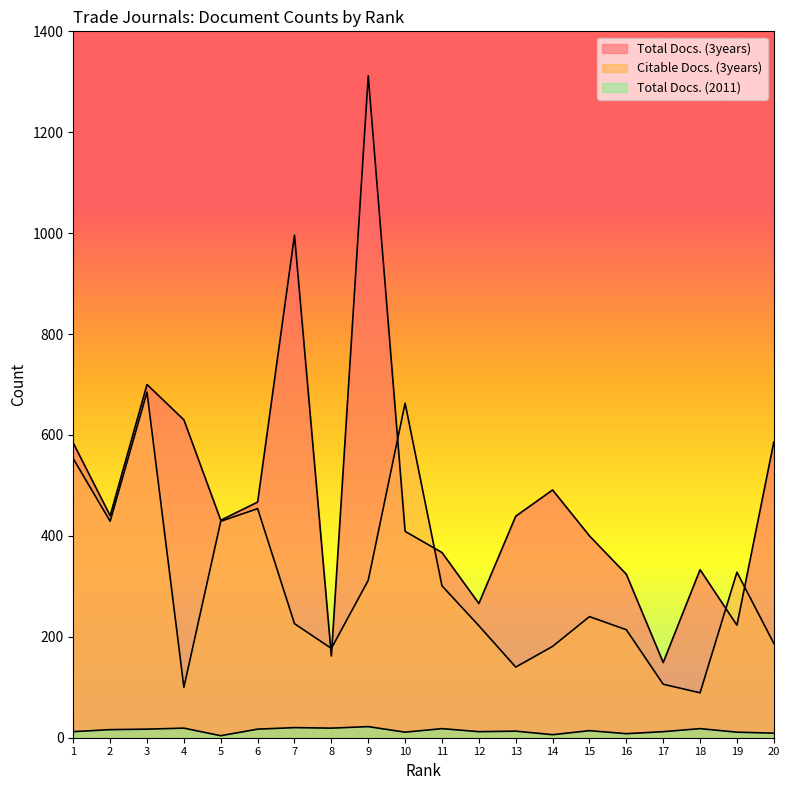

At which label is Total Docs. (2011) closest to 13?

13